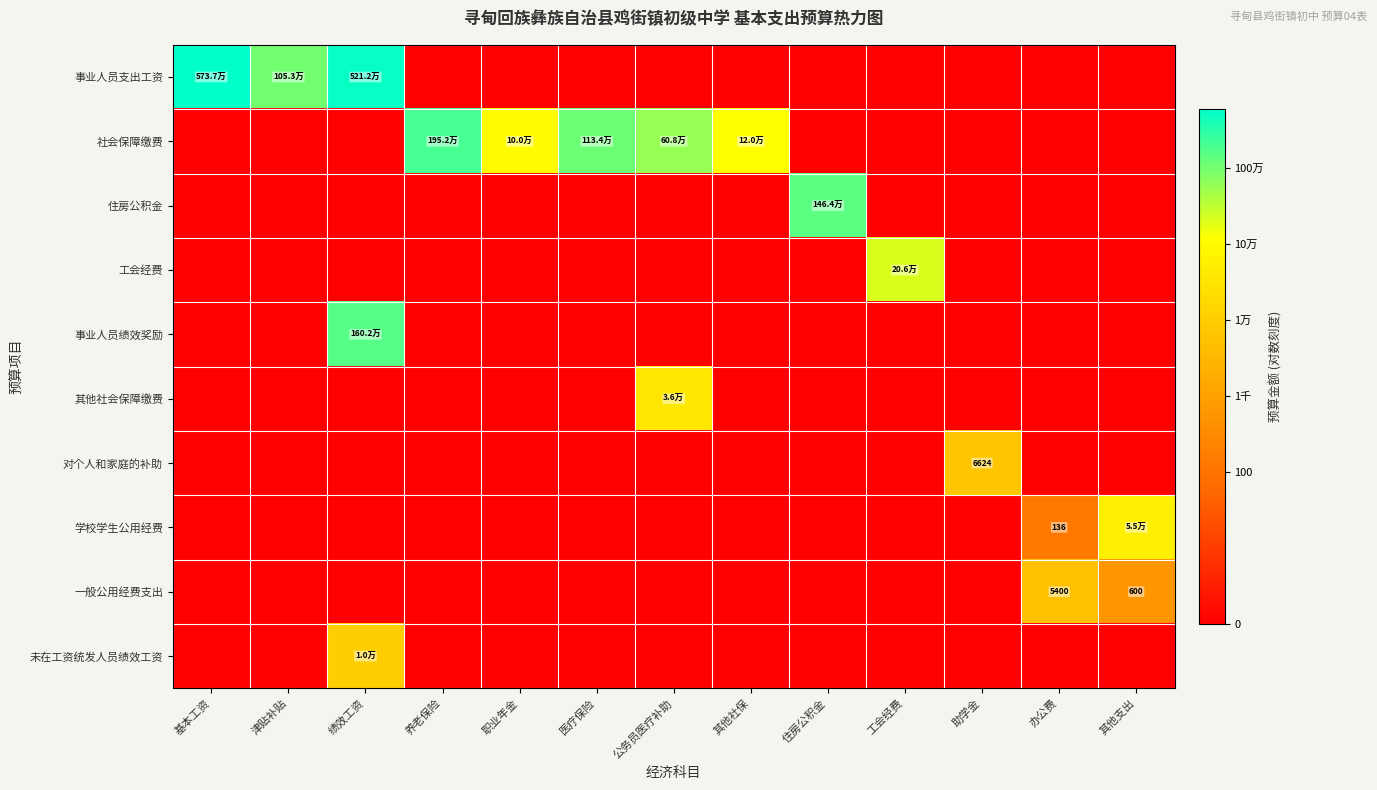

Where is 学校学生公用经费 nearest to the value 2?

办公费